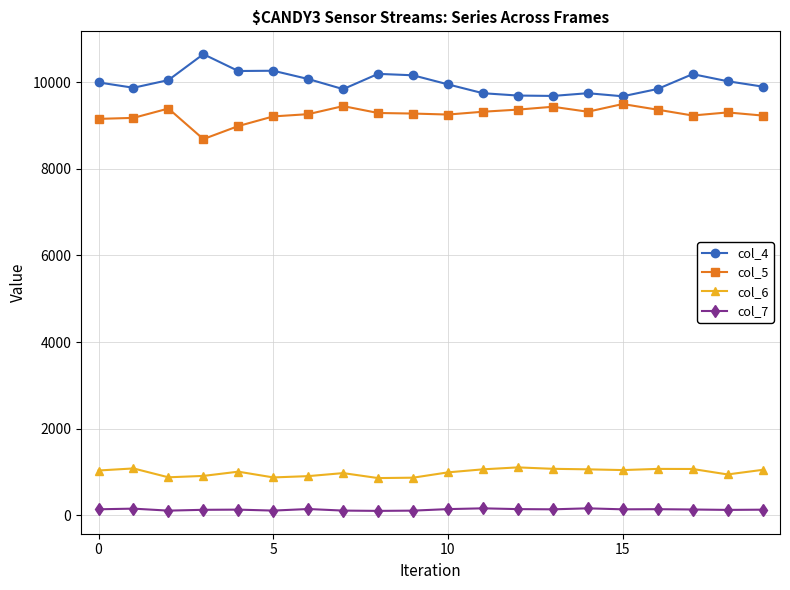

Rank the series by their maximum value, from highest to lowest.

col_4, col_5, col_6, col_7